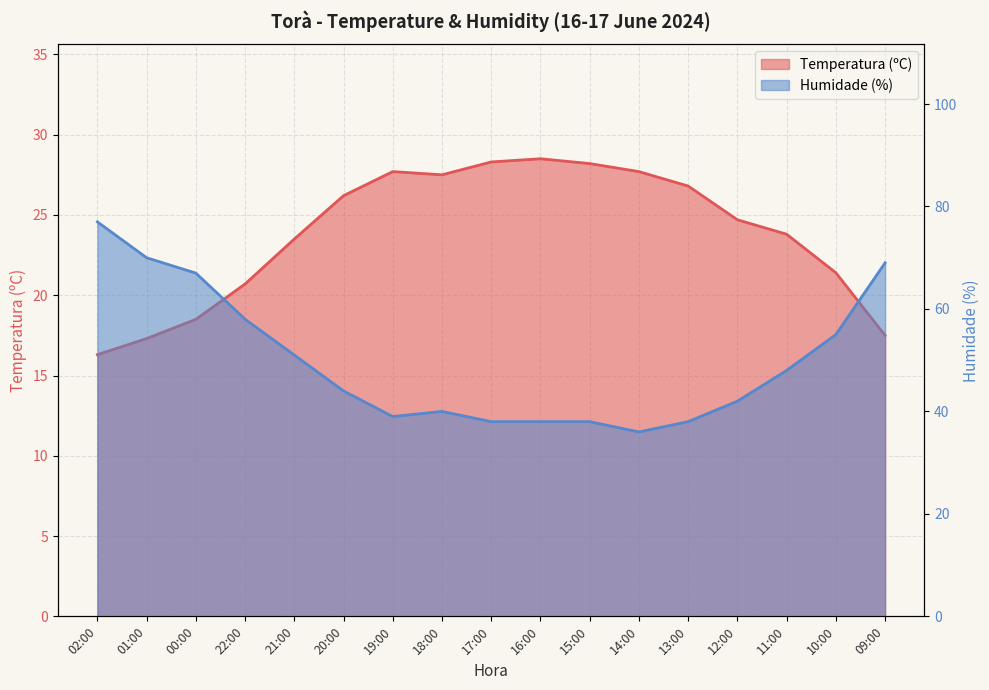

Is it true that Temperatura (ºC) equals 6.8 at 12:00?

False